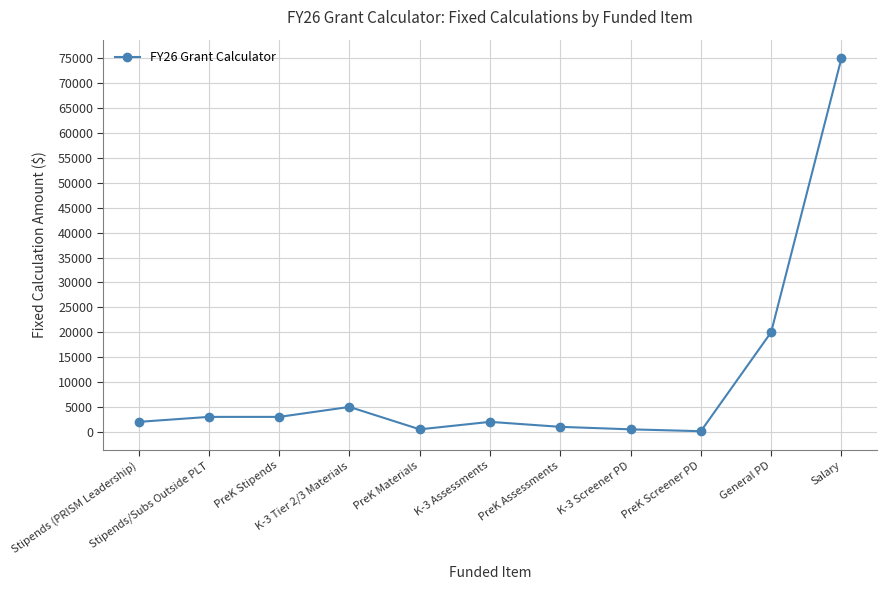

What is the maximum value shown in the chart?

75000